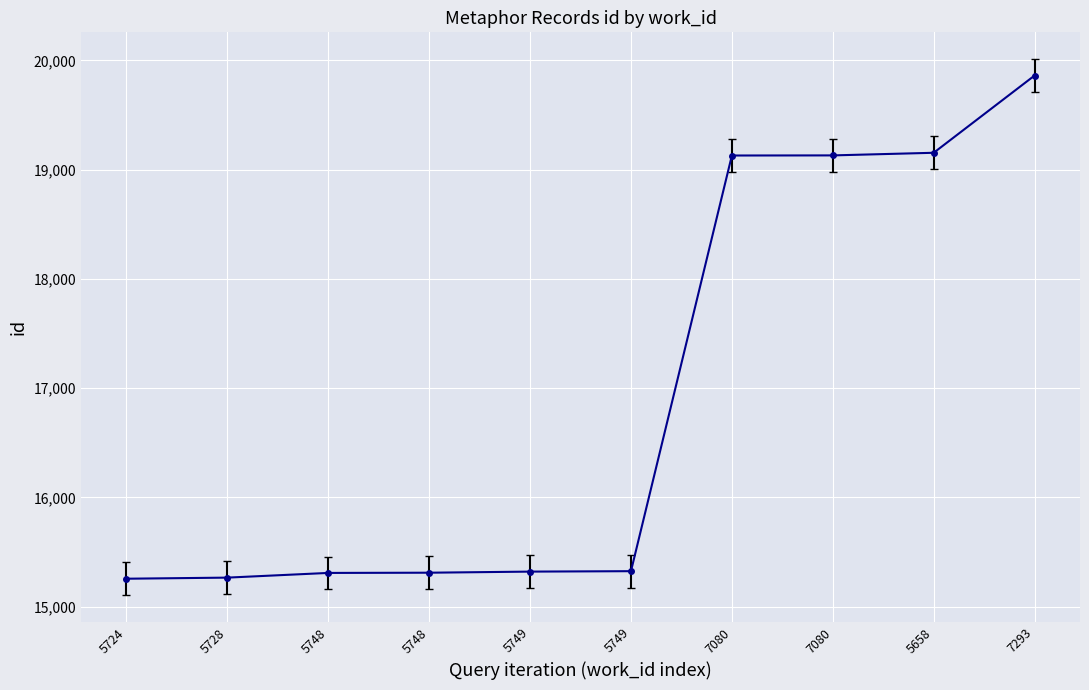

Reading left to right, transcribe all the data shown in this chart.

15256	15266	15309	15311	15321	15325	19129	19130	19154	19861